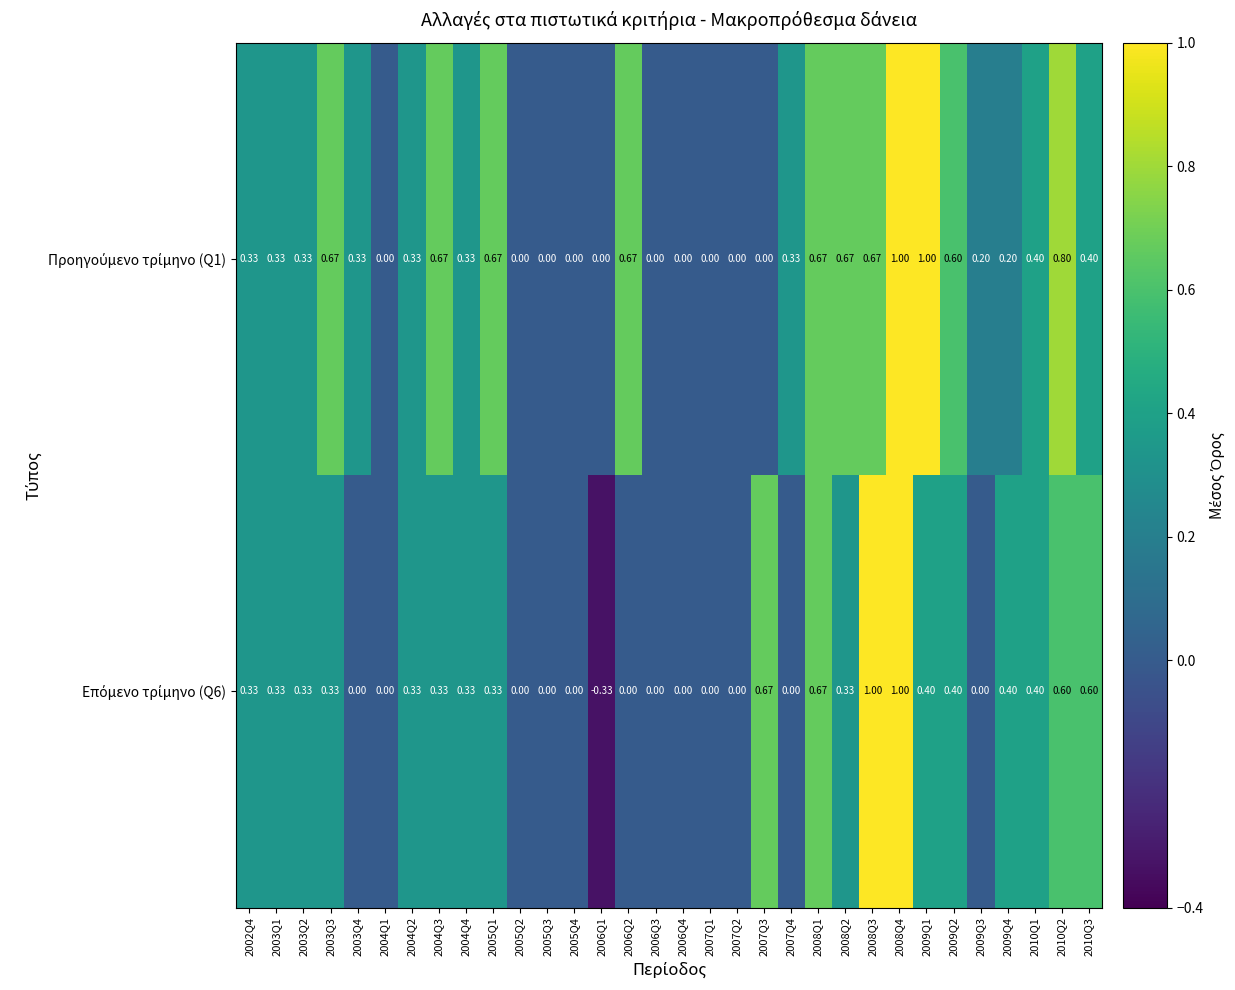

Count the number of data series in this chart.

2